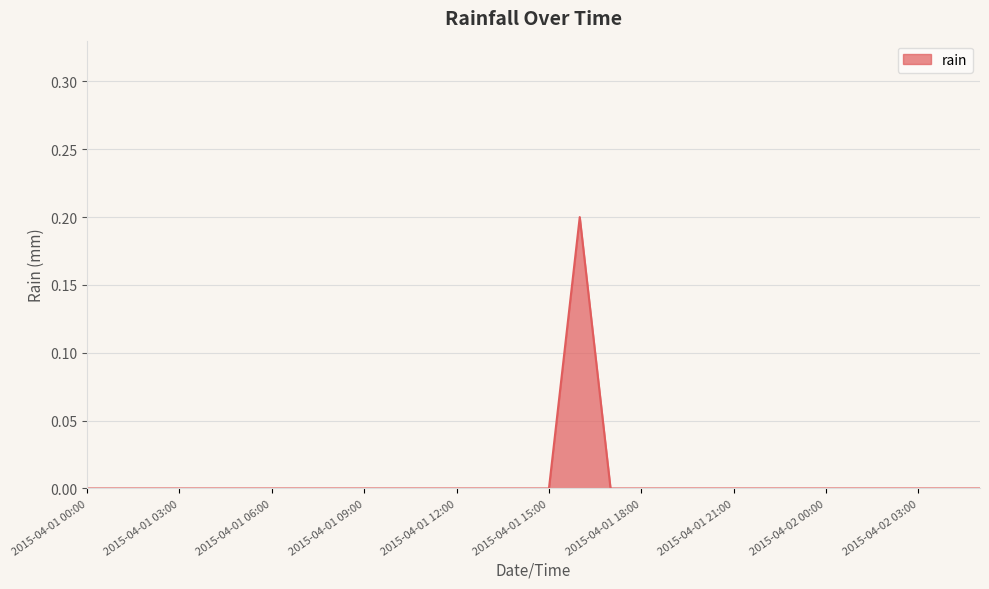

How many lines are shown in the chart?

1